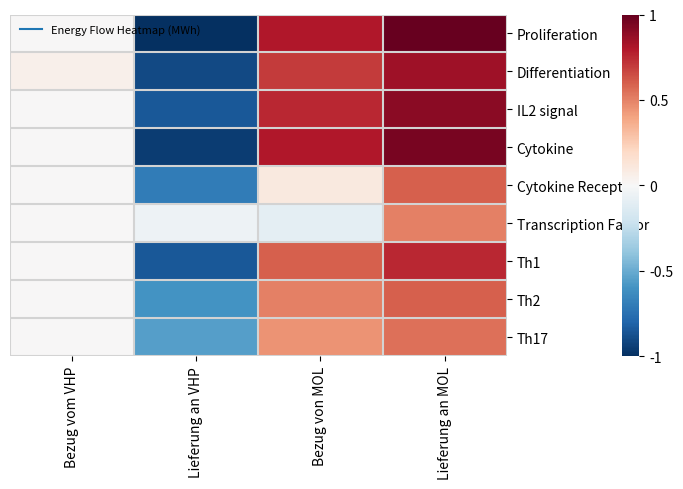

Rank the series by their maximum value, from lowest to highest.

Transcription Factor, Th17, Cytokine Receptor, Th2, Th1, Differentiation, IL2 signal, Cytokine, Proliferation